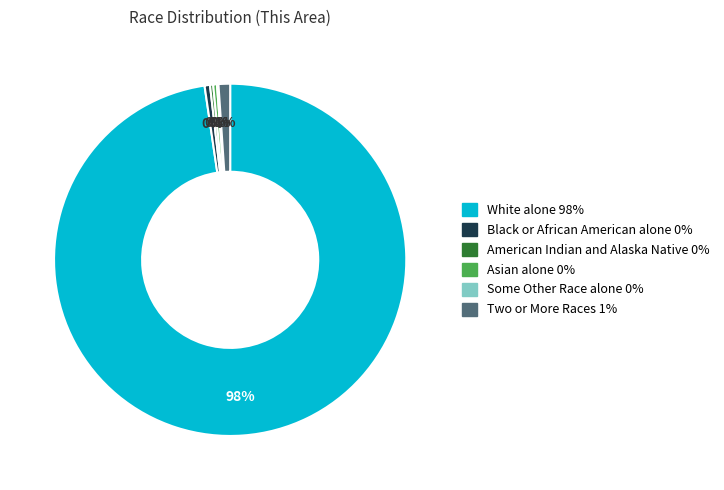

True or false: White alone accounts for 92% of the total.

False